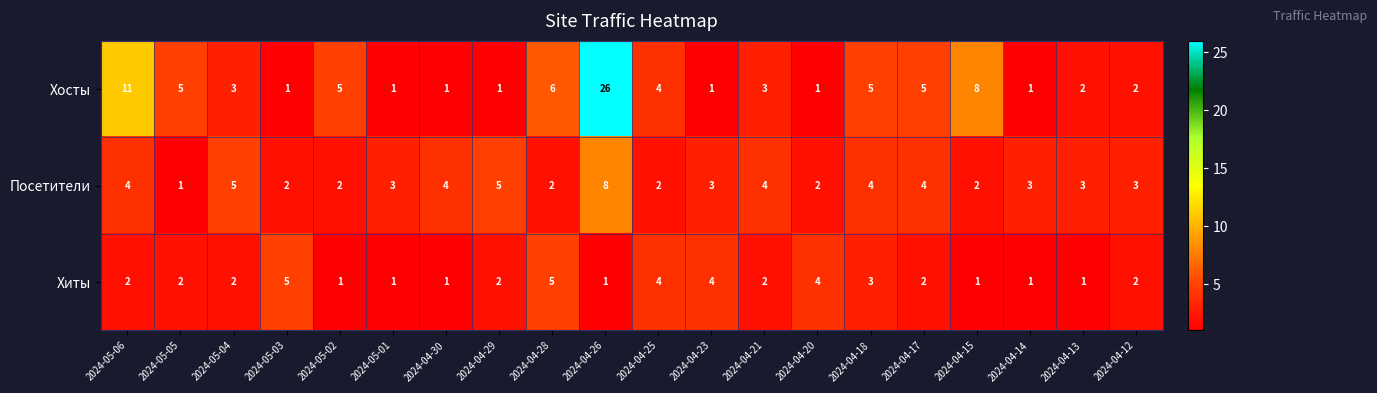

What is the sum of the Хосты values at 2024-05-02 and 2024-05-03?

6